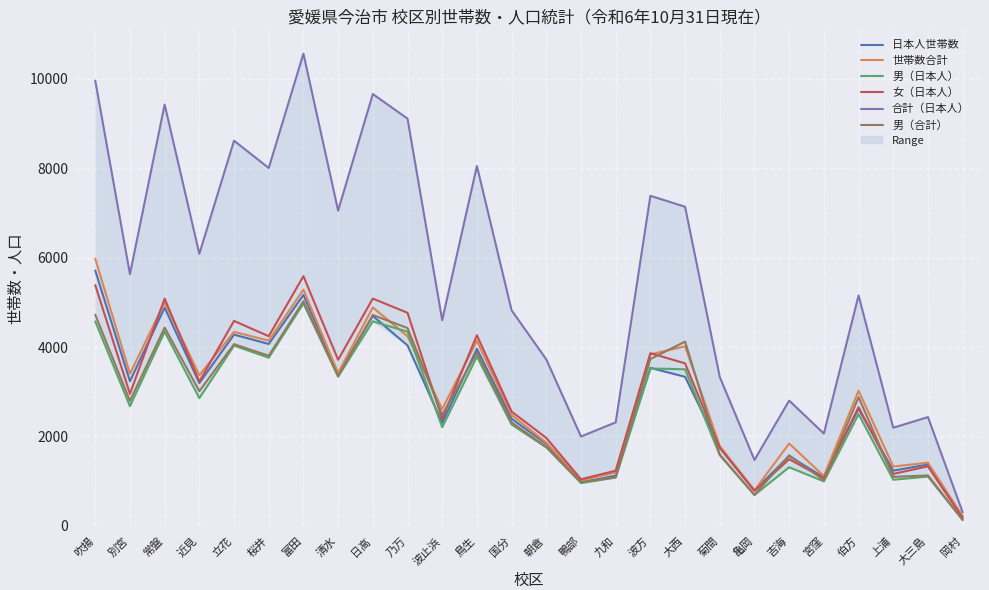

True or false: 合計（日本人） and 男（日本人） cross at least once.

False